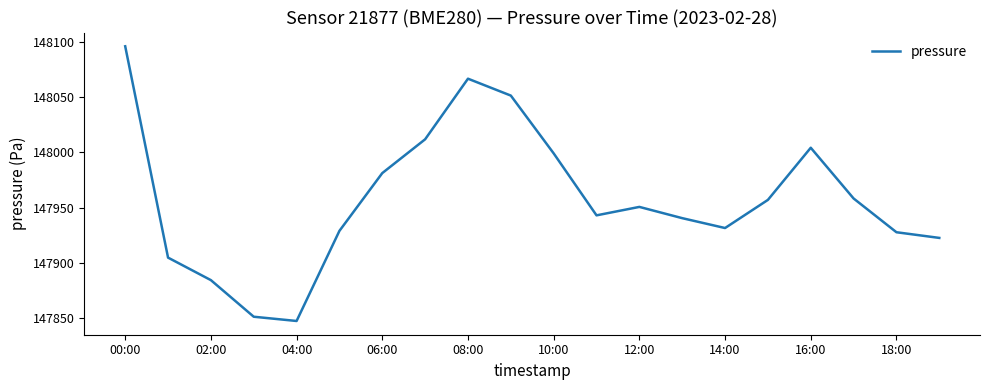

What is the difference between the maximum and minimum values?

248.6